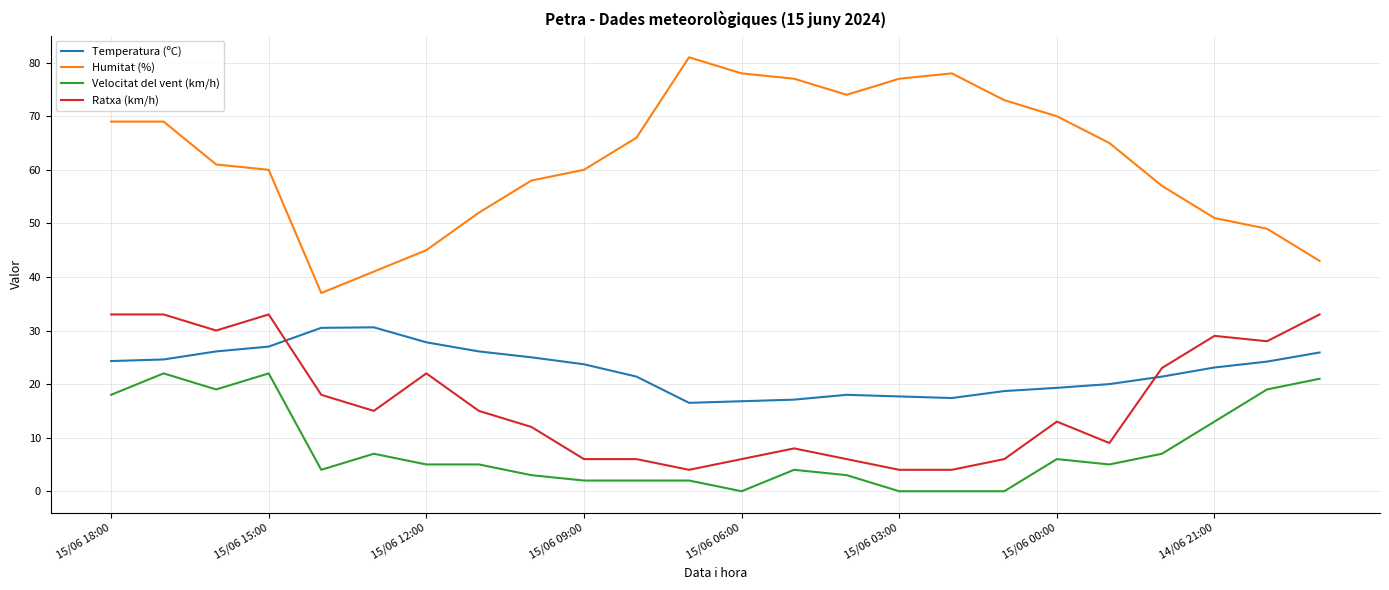

Which series has the largest total across all categories?

Humitat (%)